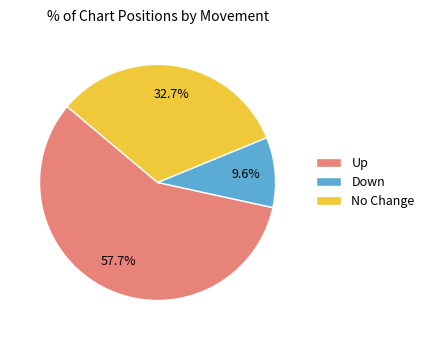

Count the number of slices in the pie.

3